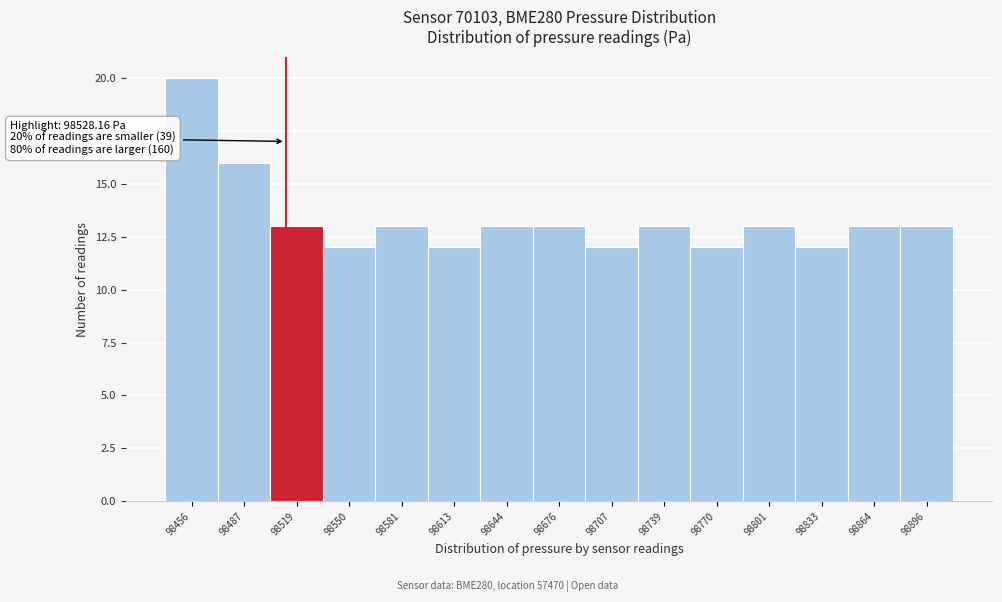

Reading left to right, what are all the values shown in this chart?

20	16	13	12	13	12	13	13	12	13	12	13	12	13	13